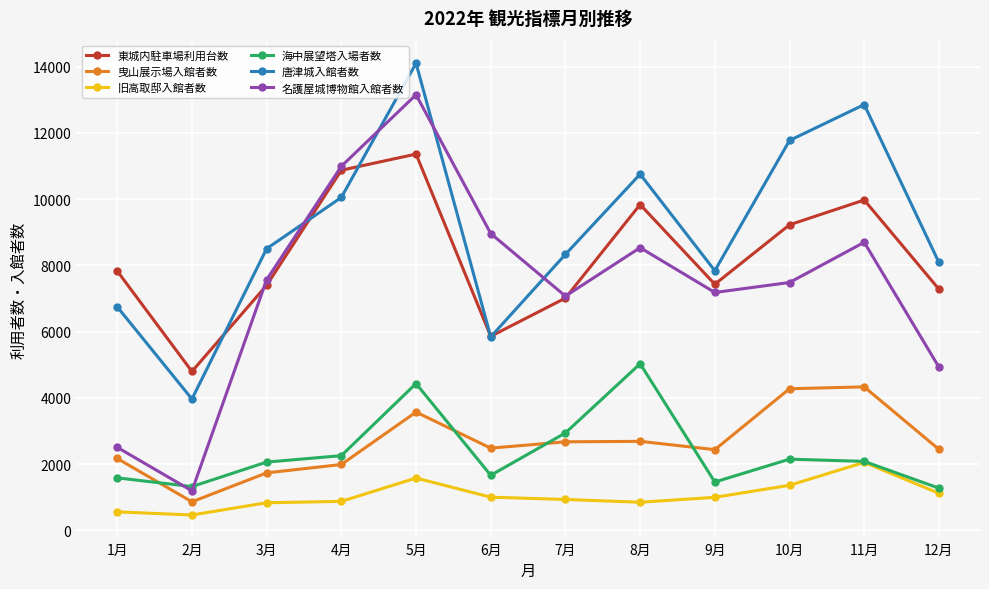

What is the lowest value of the 東城内駐車場利用台数 series?

4798